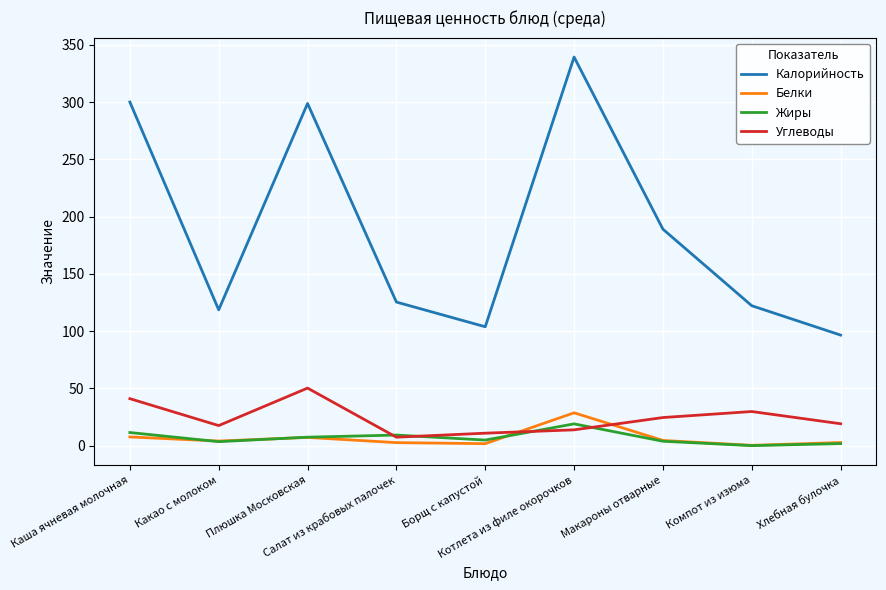

Which series has the largest range (max minus min)?

Калорийность